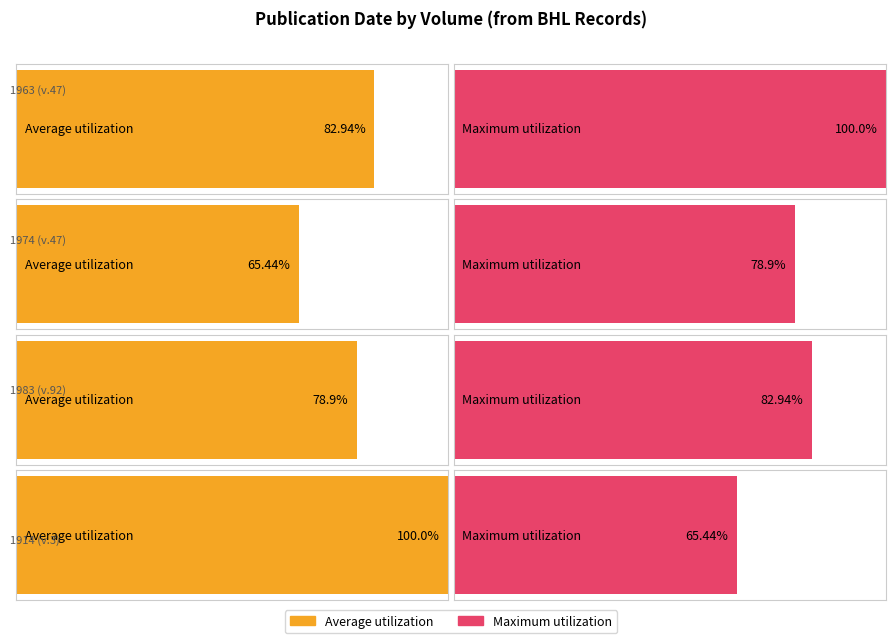

What is the label of the 1st bar from the right?

v.3